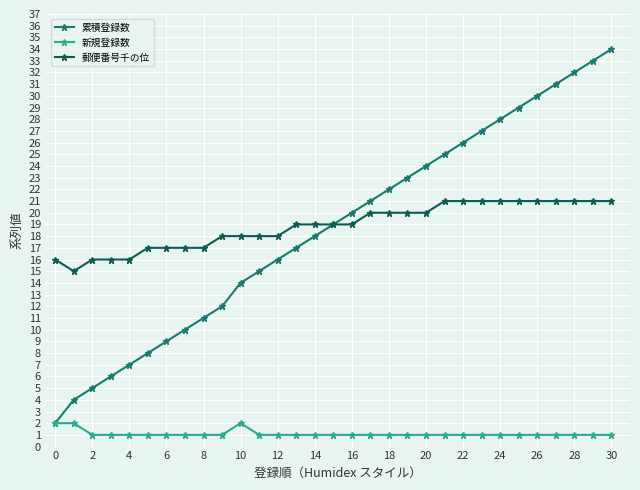

List the series in order of their peak value, lowest first.

新規登録数, 郵便番号千の位, 累積登録数